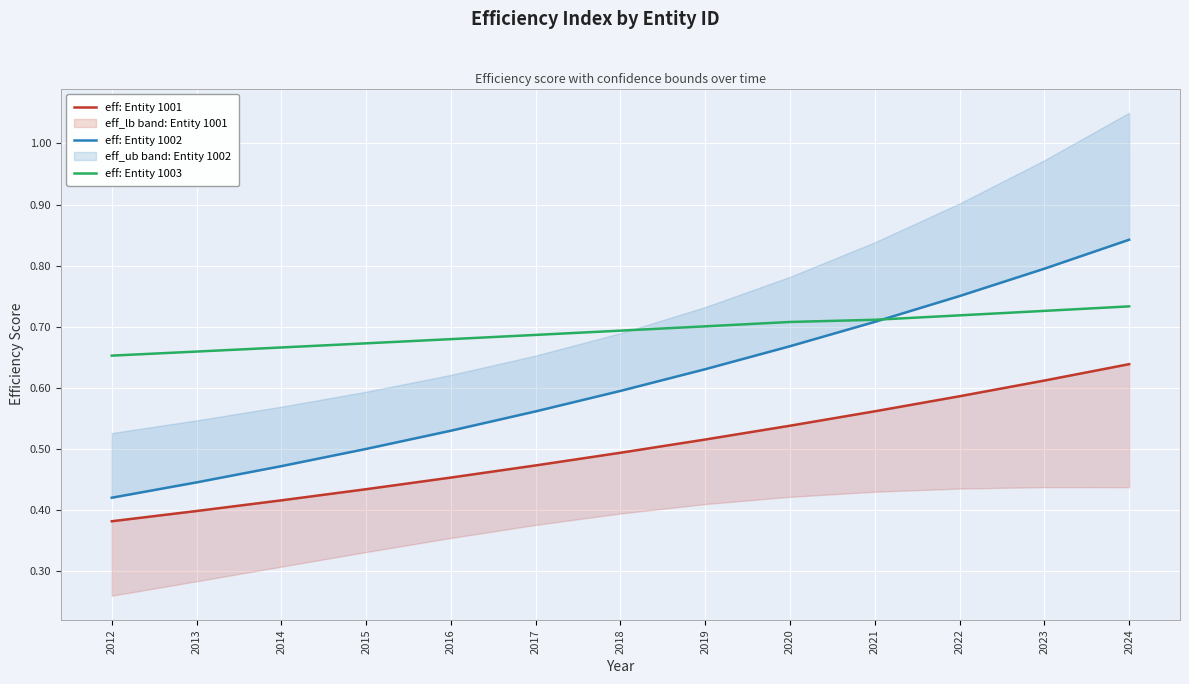

List the series in order of their overall mean, highest first.

eff: Entity 1003, eff: Entity 1002, eff: Entity 1001